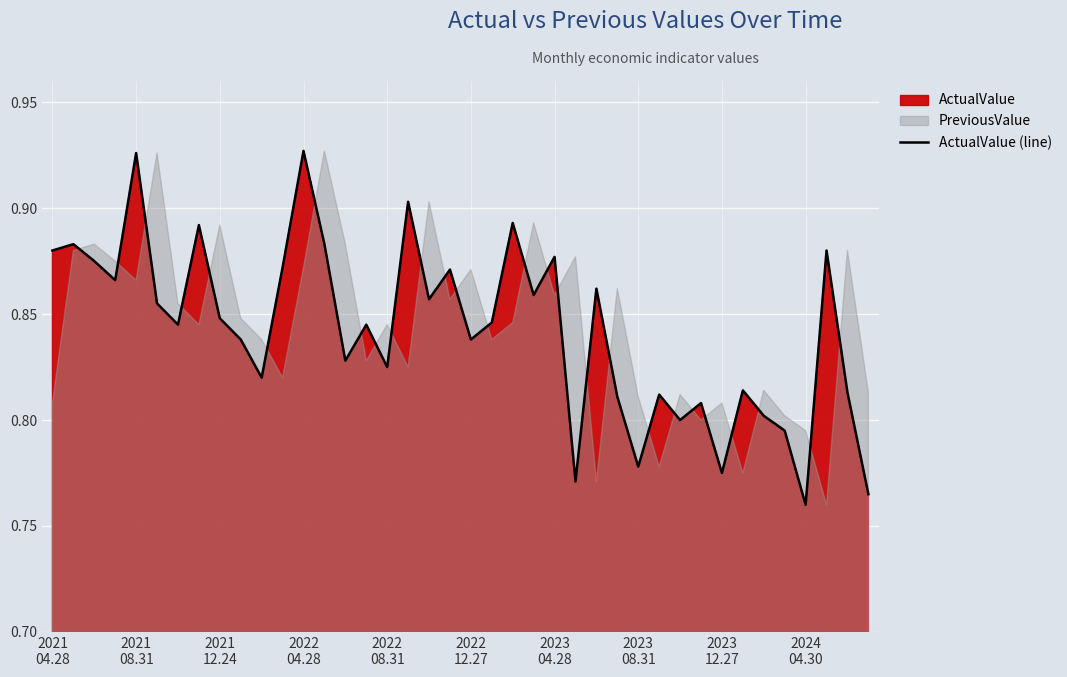

The chart shows a value of 0.4 at 2023
08.31. True or false?

False